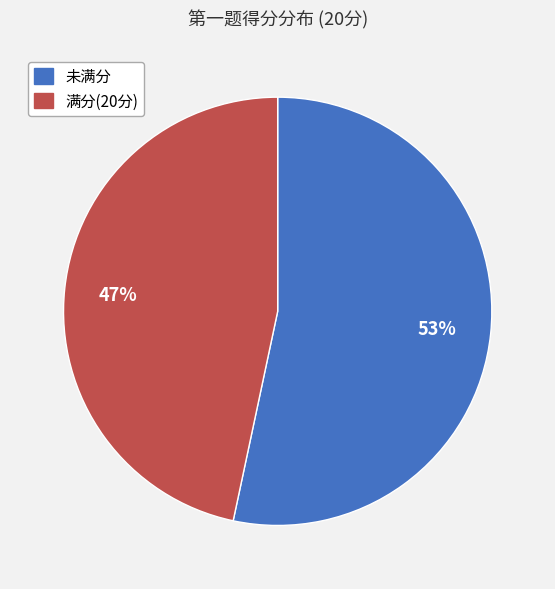

Is there any slice that represents more than half of the pie?

Yes